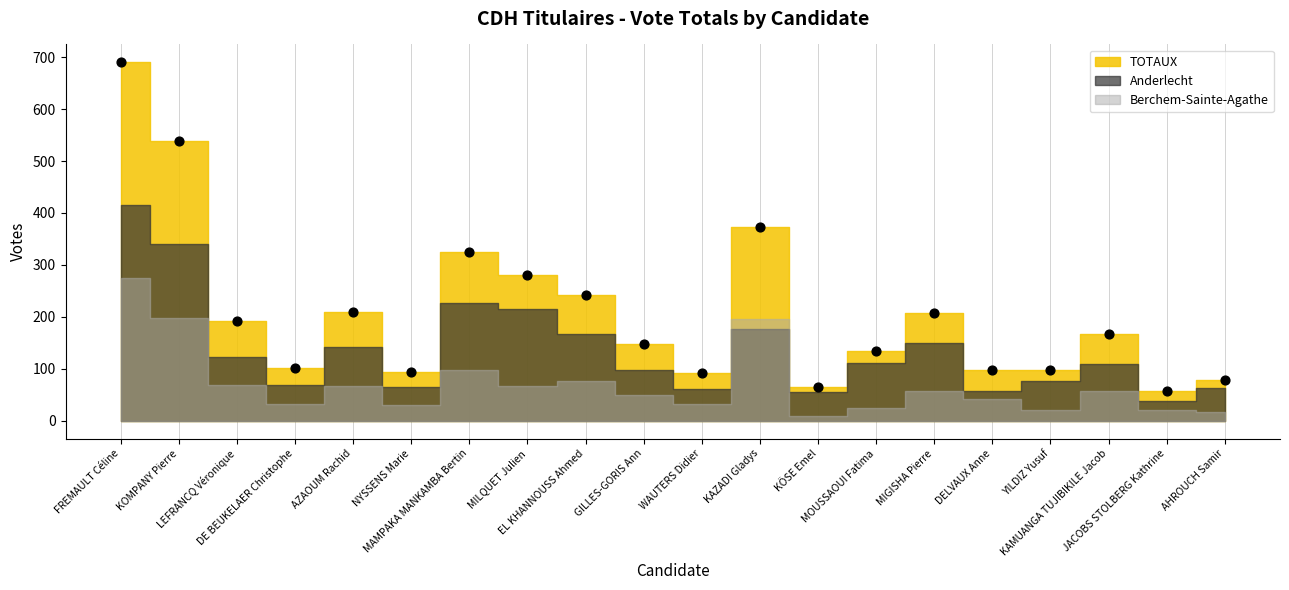

What is the range of Y values (max minus min)?

633